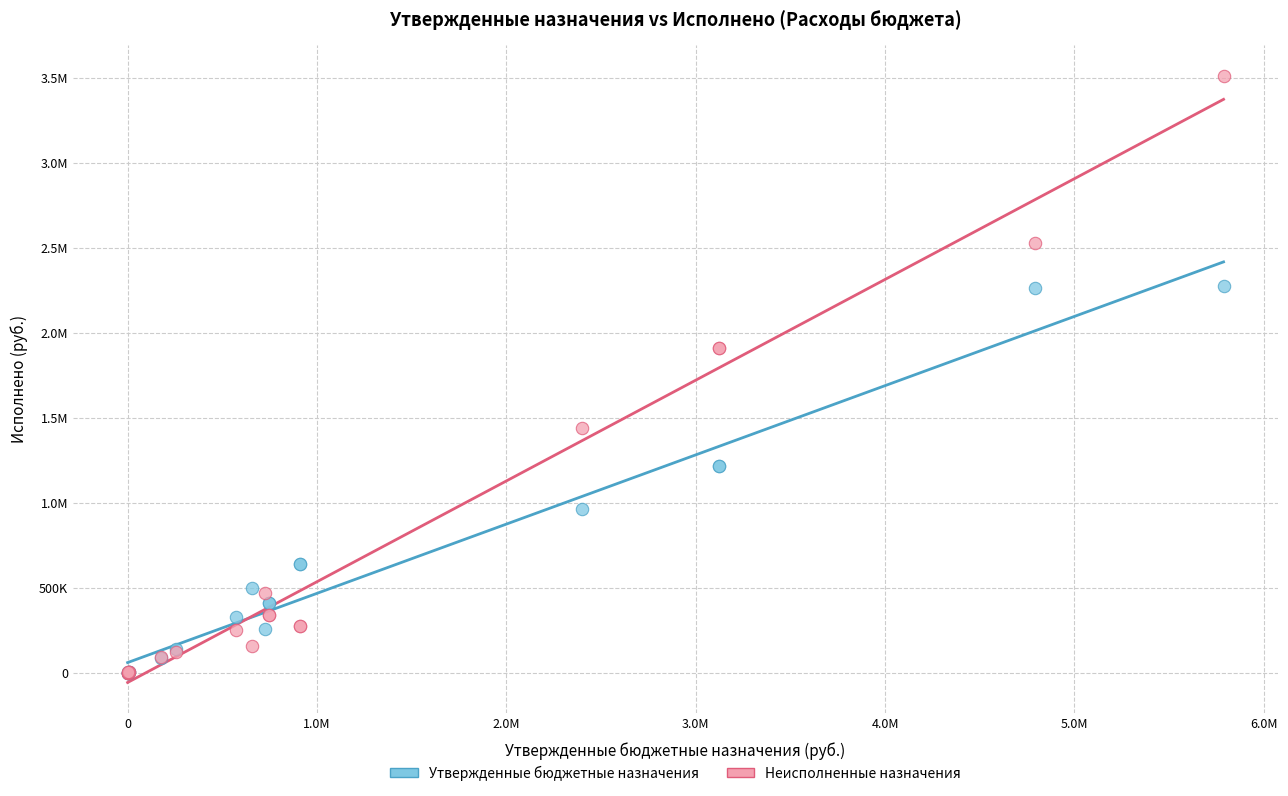

What are all the series names shown in the legend?

Утвержденные бюджетные назначения, Неисполненные назначения